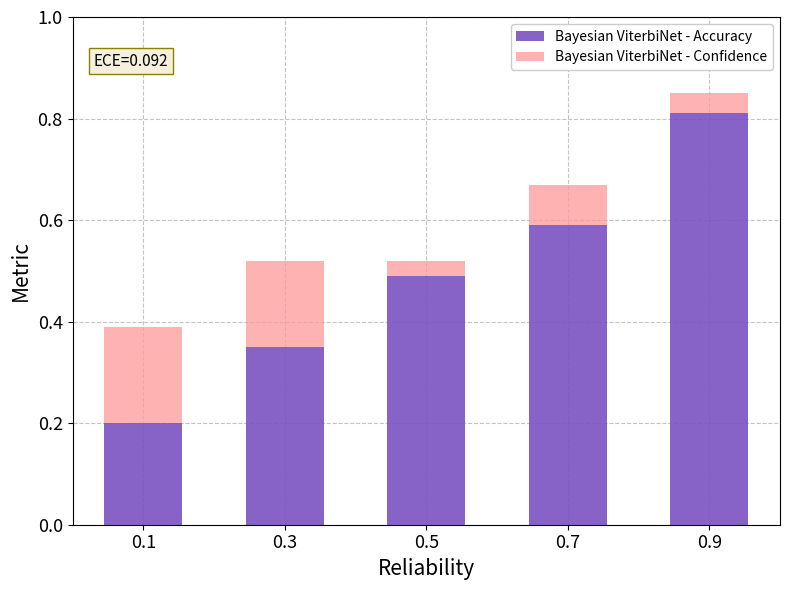

What is the total value across all series at 0.7?

0.7